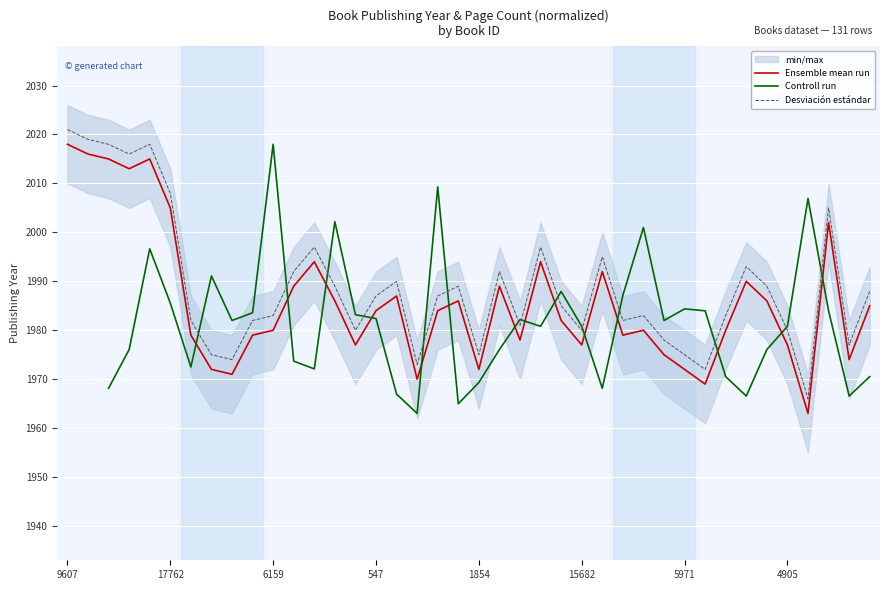

What is the lowest value of the Desviación estándar series?

1966